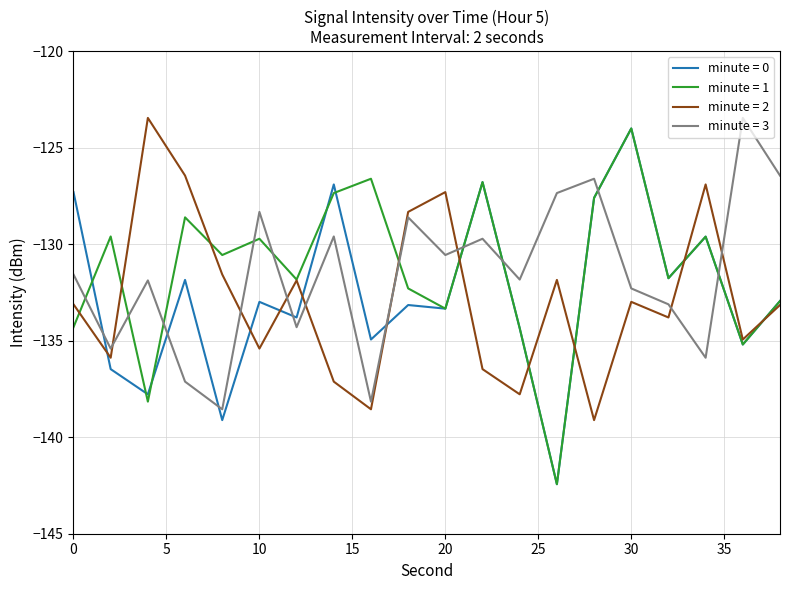

What is the smallest value displayed?

-142.4